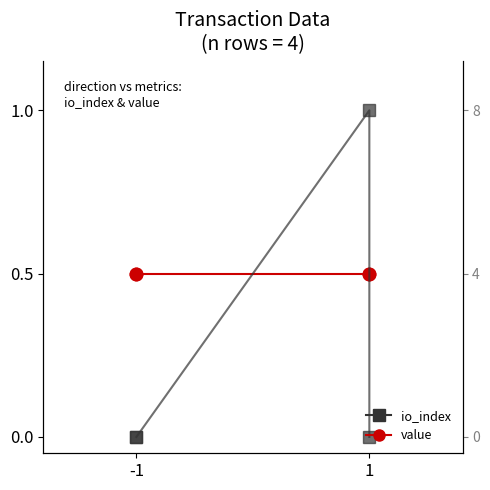

Is the value of value at -1 greater than the value of io_index at -1?

Yes